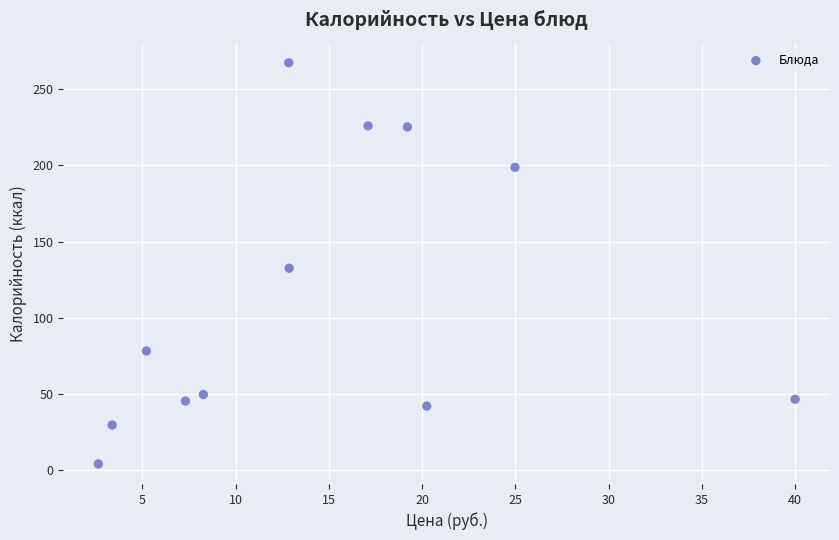

What is the average Y value?

112.1